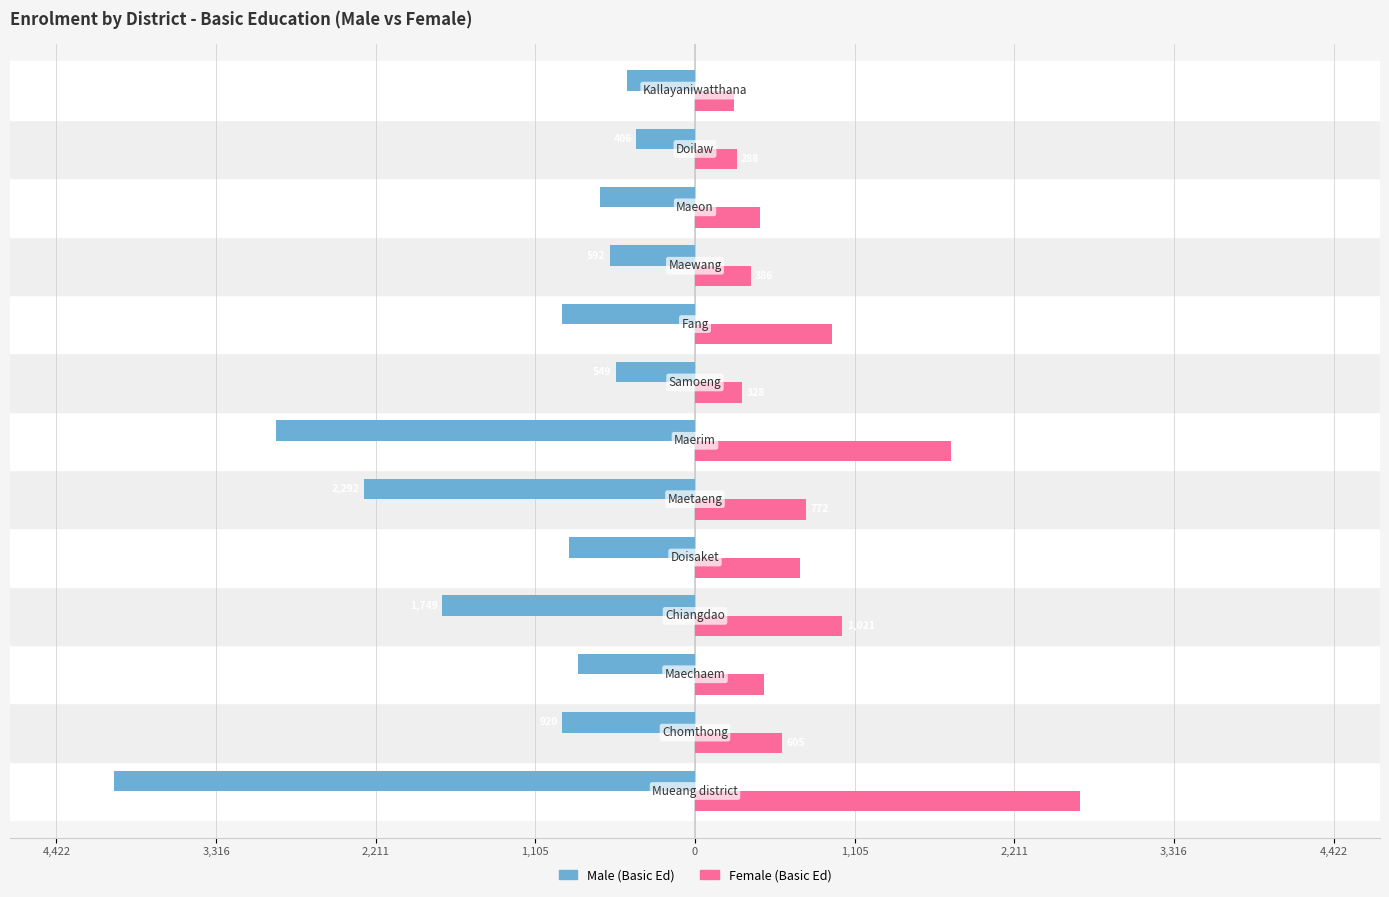

What are all the series names shown in the legend?

Male (Basic Ed), Female (Basic Ed)